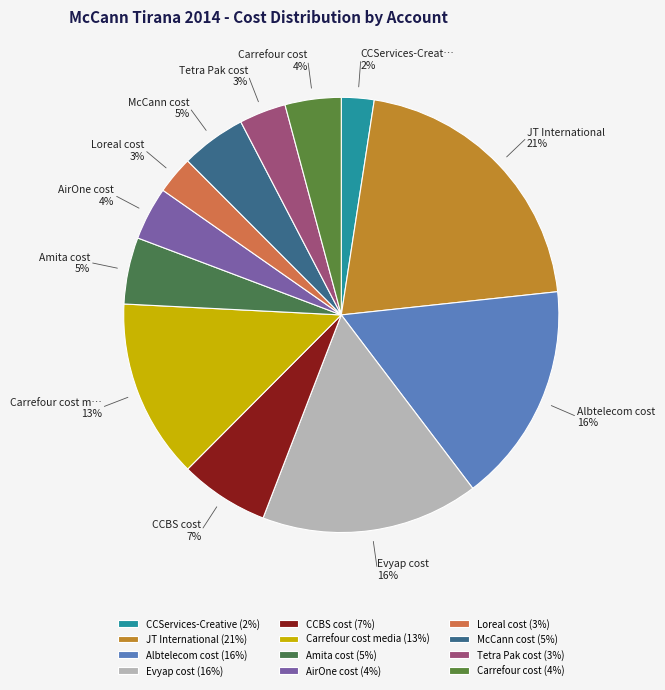

Is there any slice that represents more than half of the pie?

No